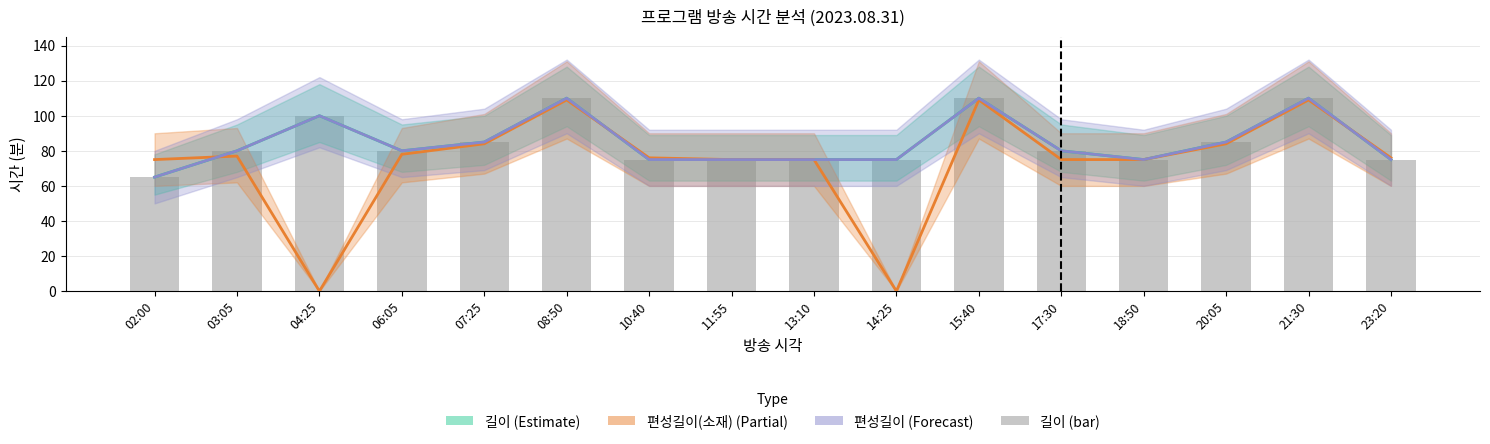

What is the spread (max minus min) of values at 14:25?

75